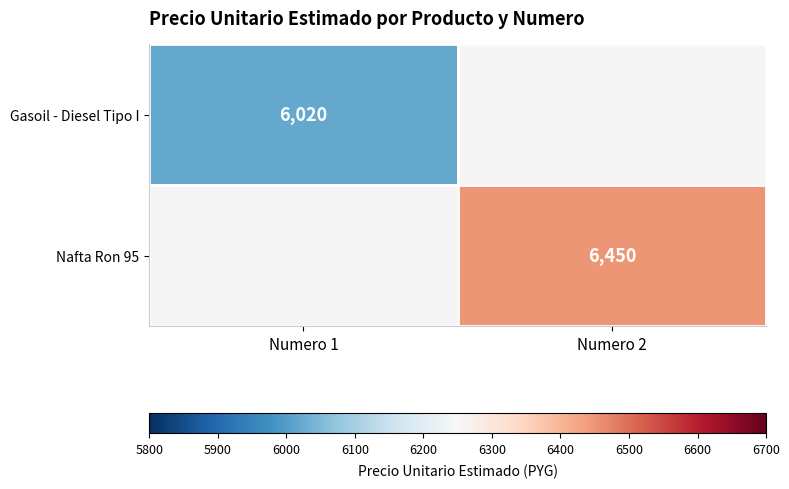

At how many categories does at least one series exceed 6192?

1